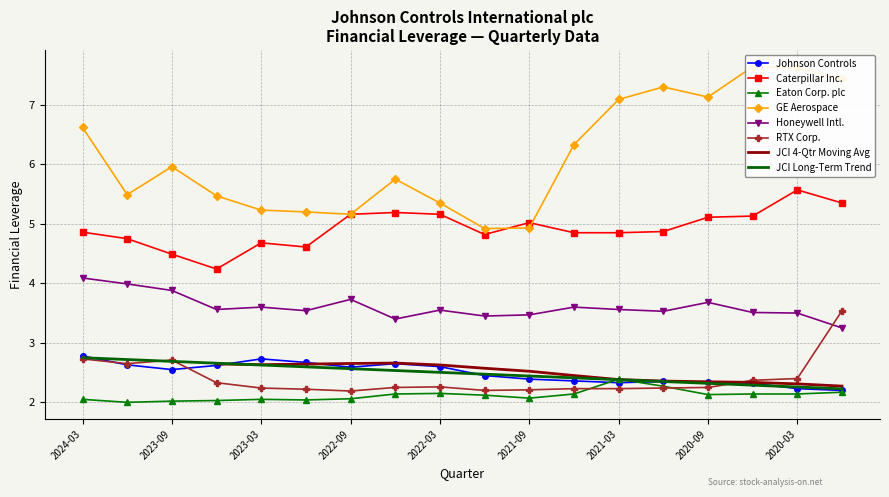

Is it true that Eaton Corp. plc equals 2.7 at 2022-09?

False